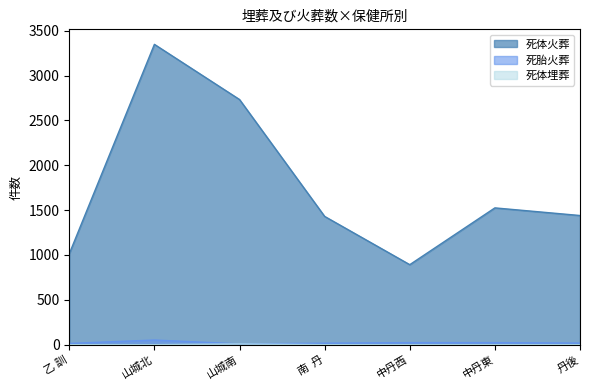

What is the sum of all 総数火葬 values?

12382